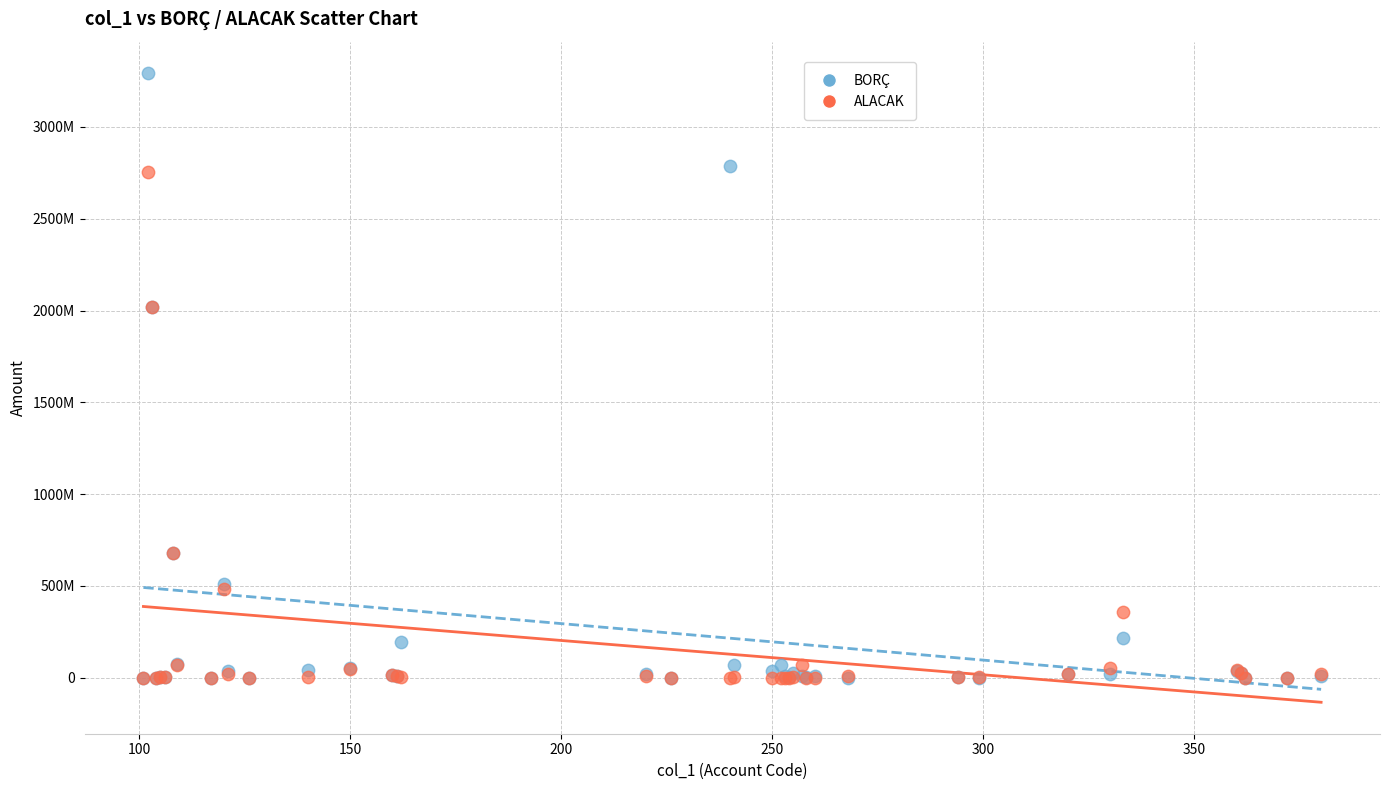

Which series has the widest spread of Y values?

BORÇ